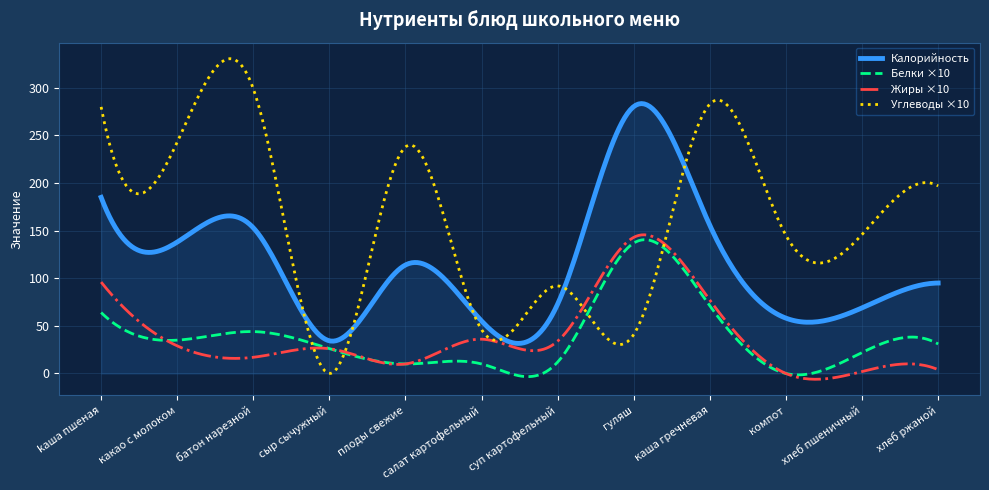

True or false: Калорийность and Белки ×10 cross at least once.

False